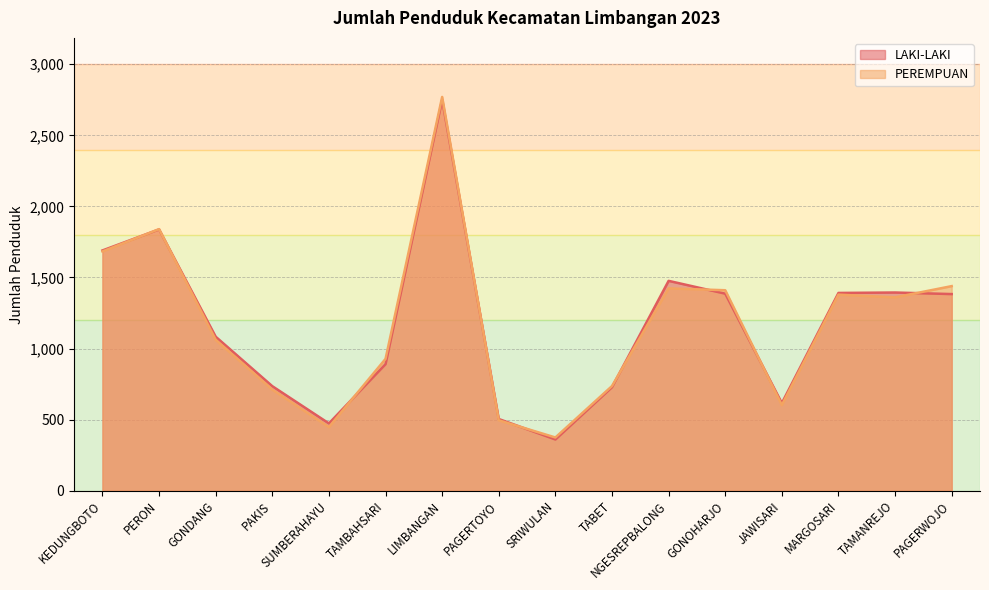

At how many categories does at least one series exceed 2697?

1